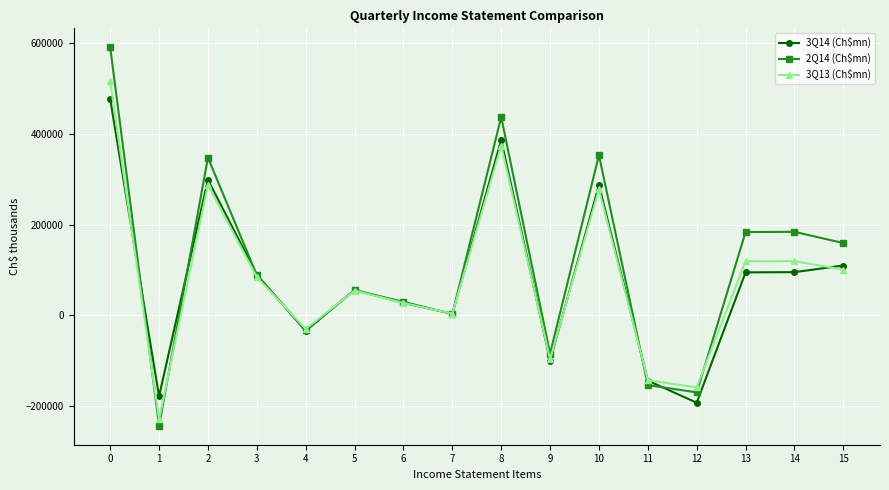

Which series has the largest total across all categories?

2Q14 (Ch$mn)